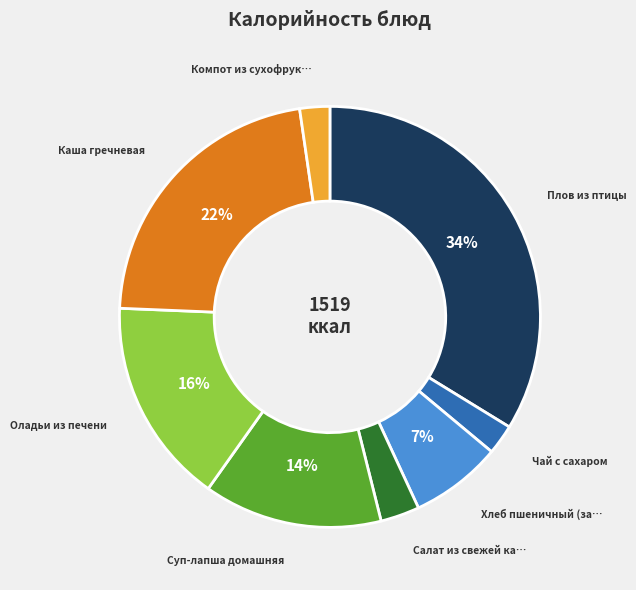

Is there any slice that represents more than half of the pie?

No